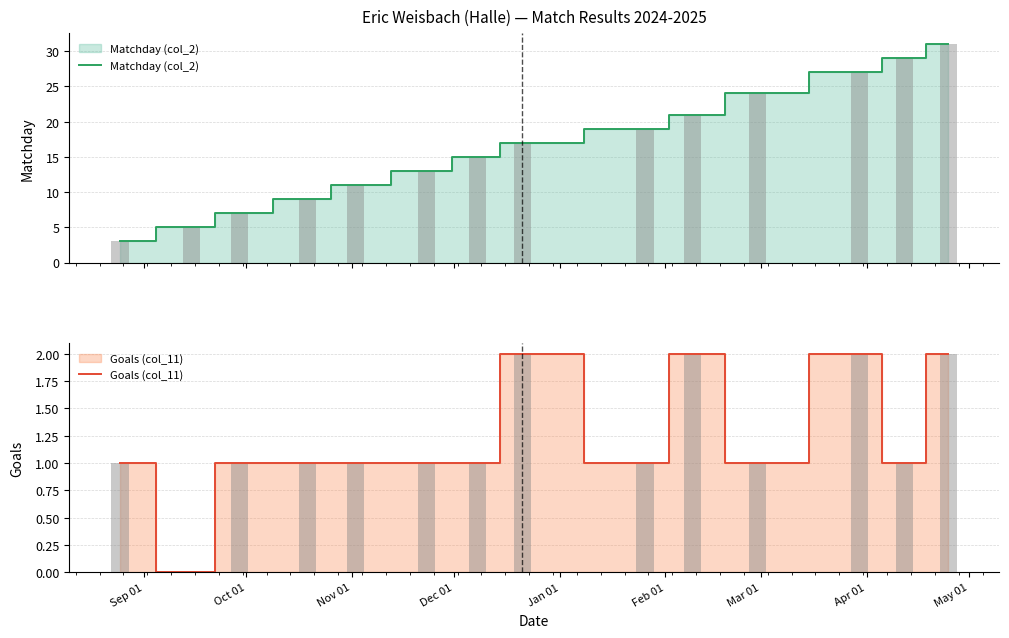

Rank the series by their average value, from highest to lowest.

Matchday (col_2), Goals (col_11)